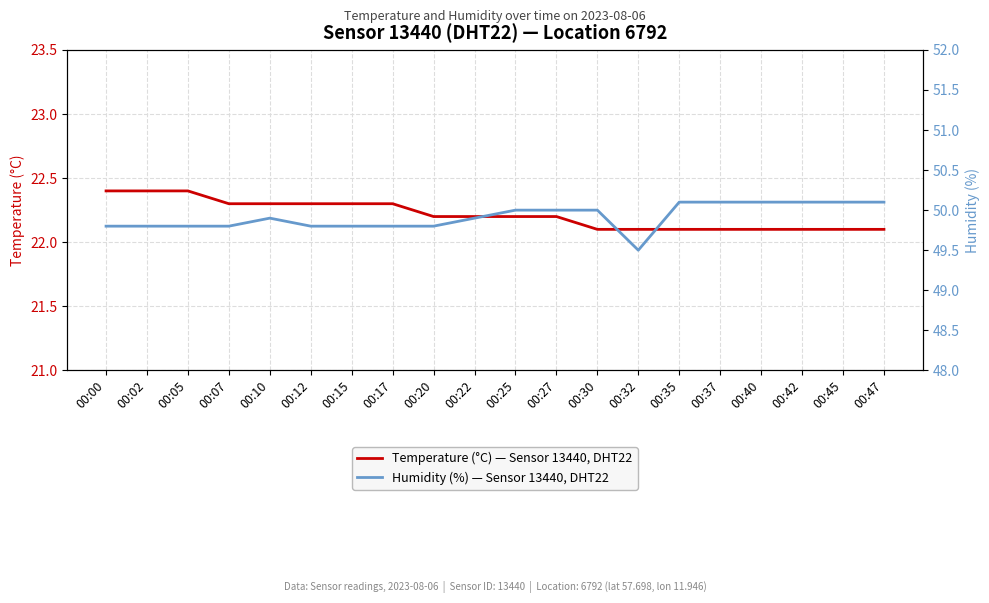

At which label is Temperature (°C) — Sensor 13440, DHT22 closest to 22?

00:30